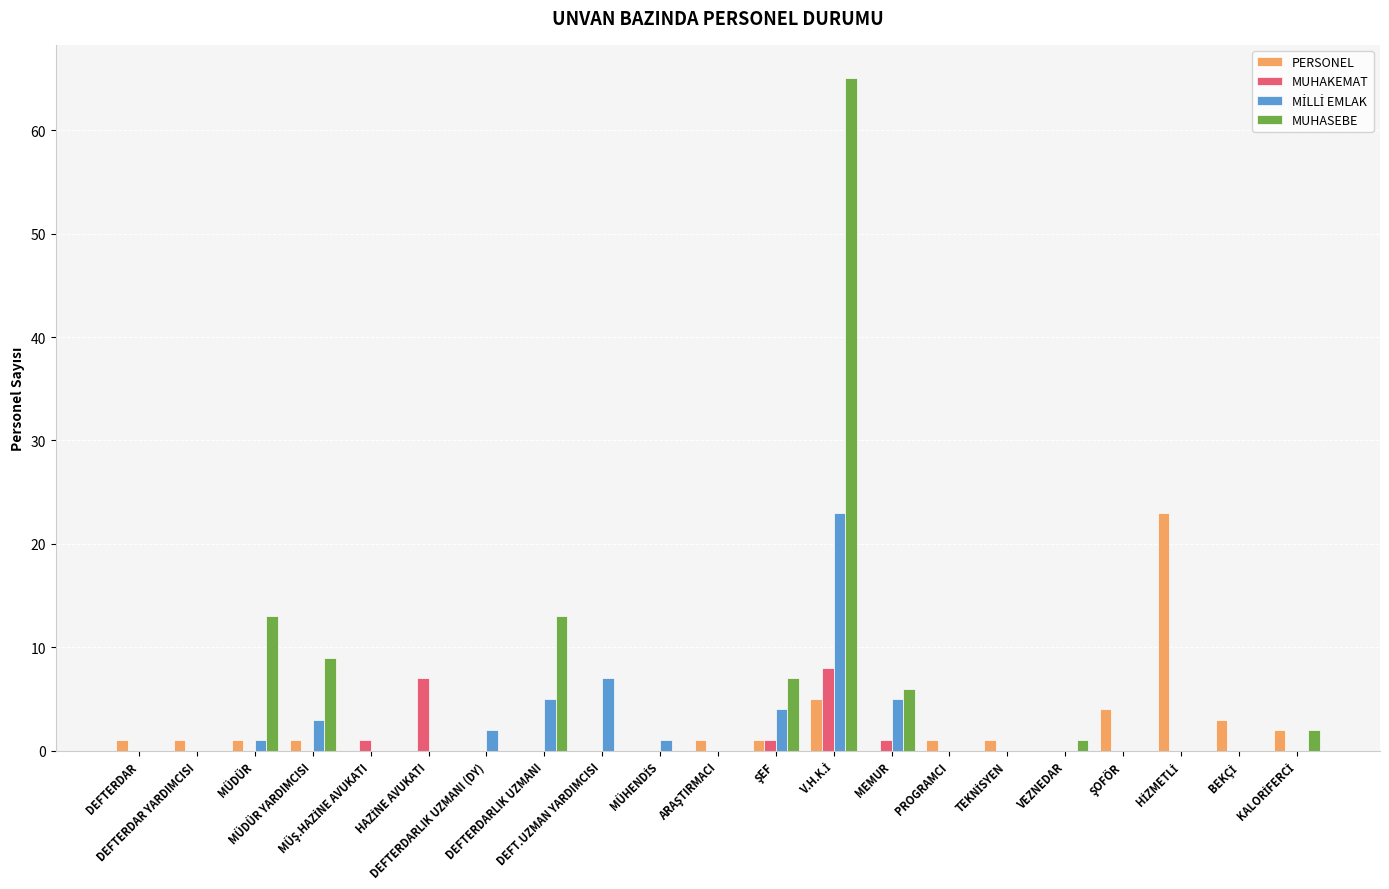

What is the sum of all PERSONEL values?

45